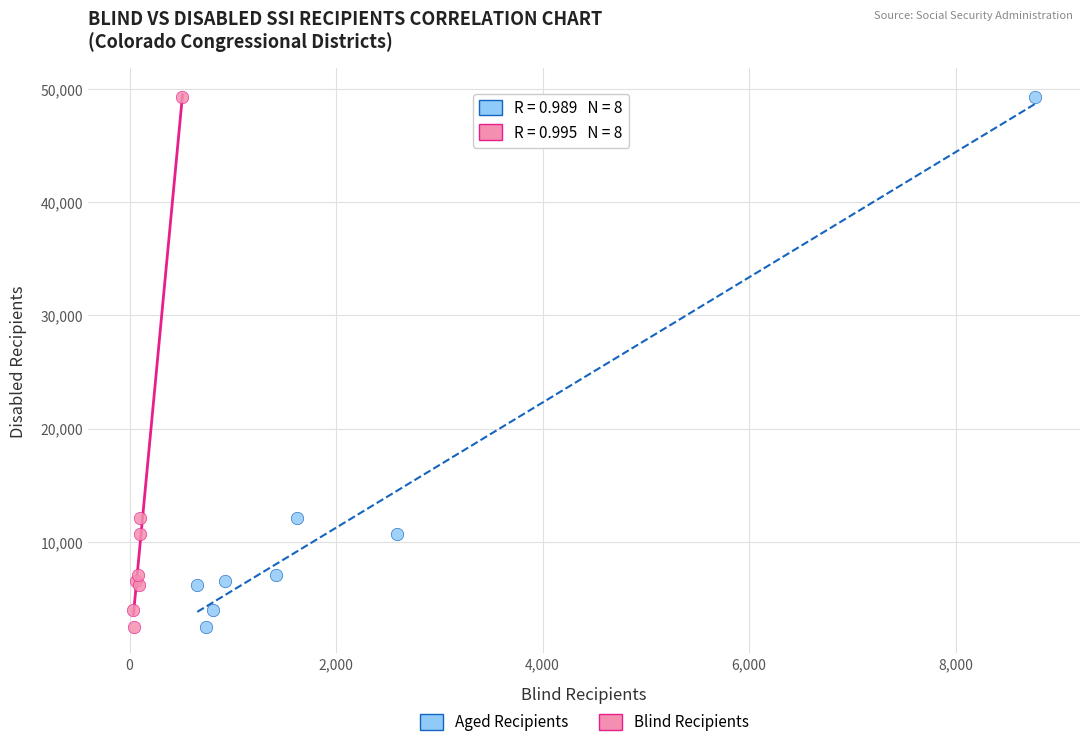

What are all the series names shown in the legend?

Aged Recipients, Blind Recipients